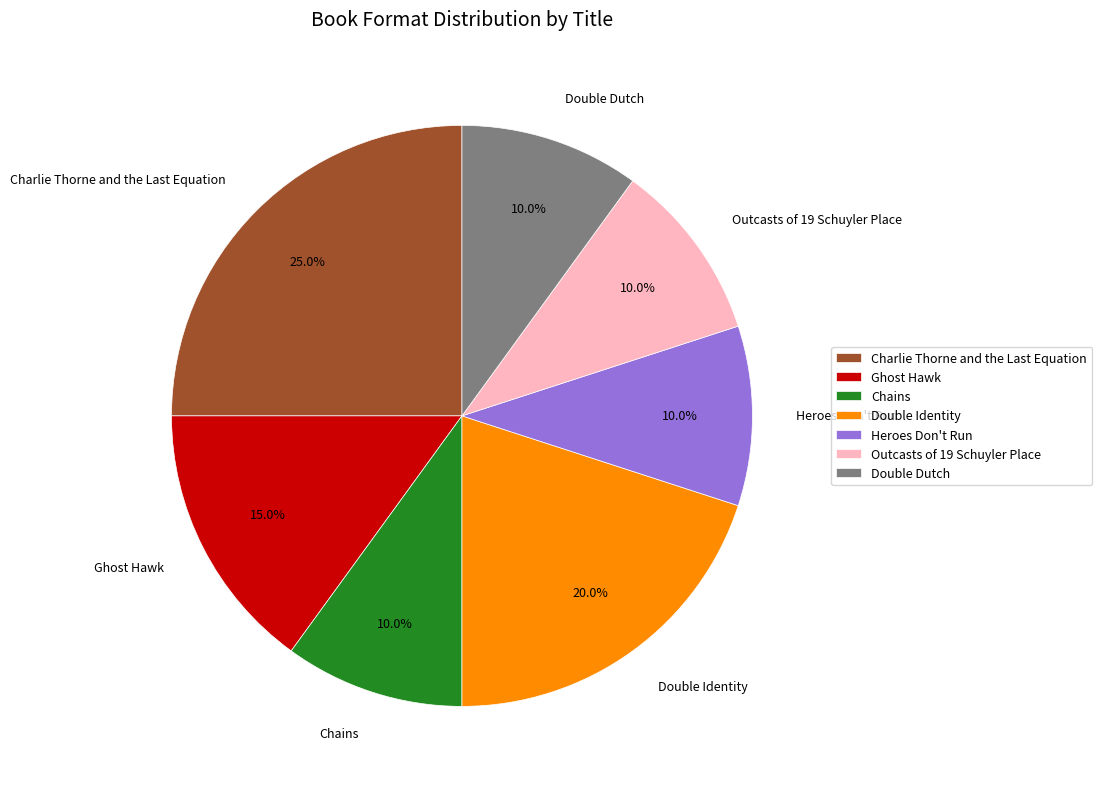

How many segments does this pie chart have?

7